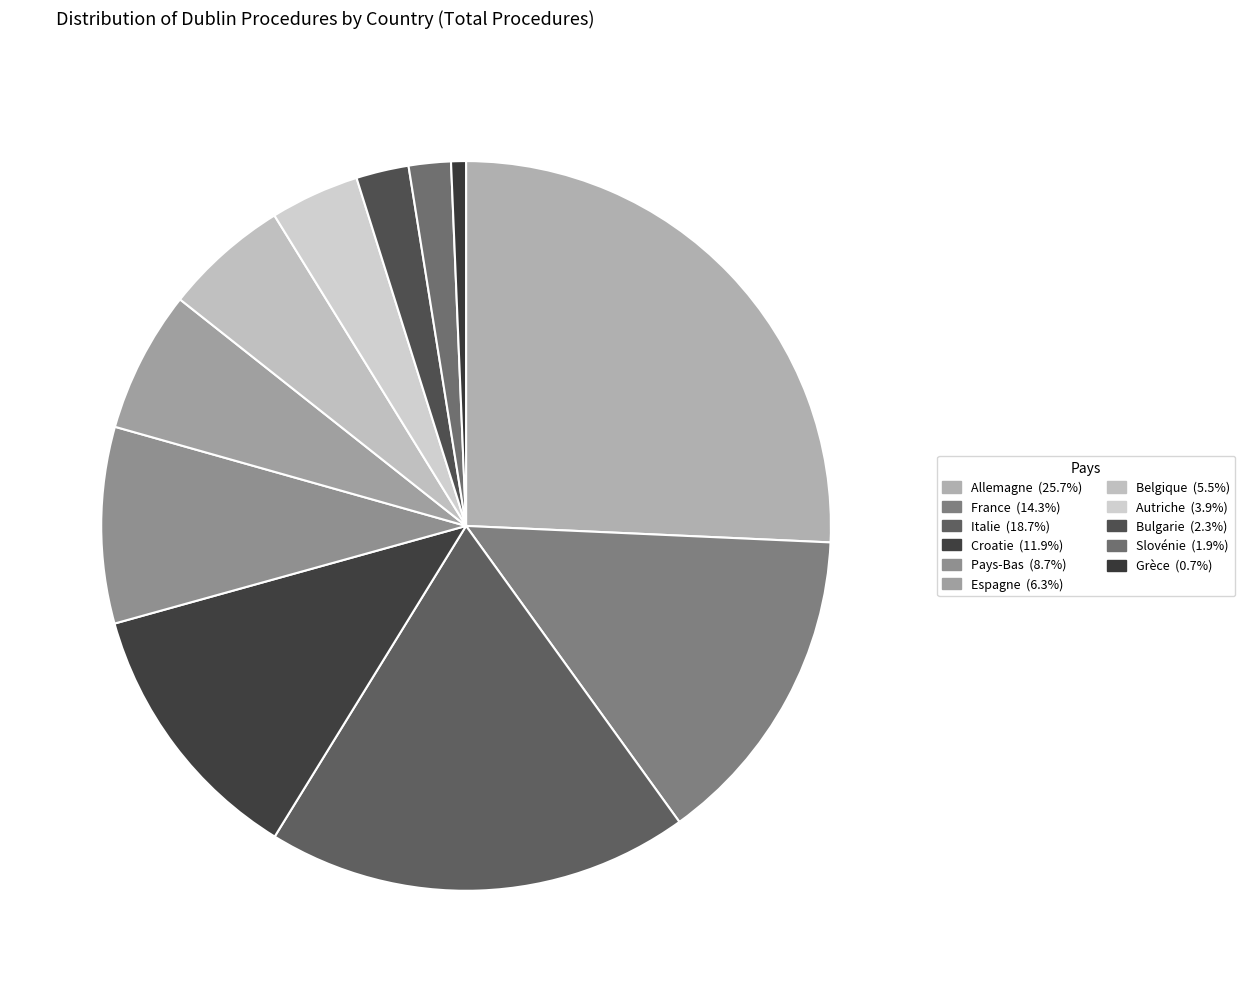

Rank the categories by value from highest to lowest.

Allemagne, Italie, France, Croatie, Pays-Bas, Espagne, Belgique, Autriche, Bulgarie, Slovénie, Grèce